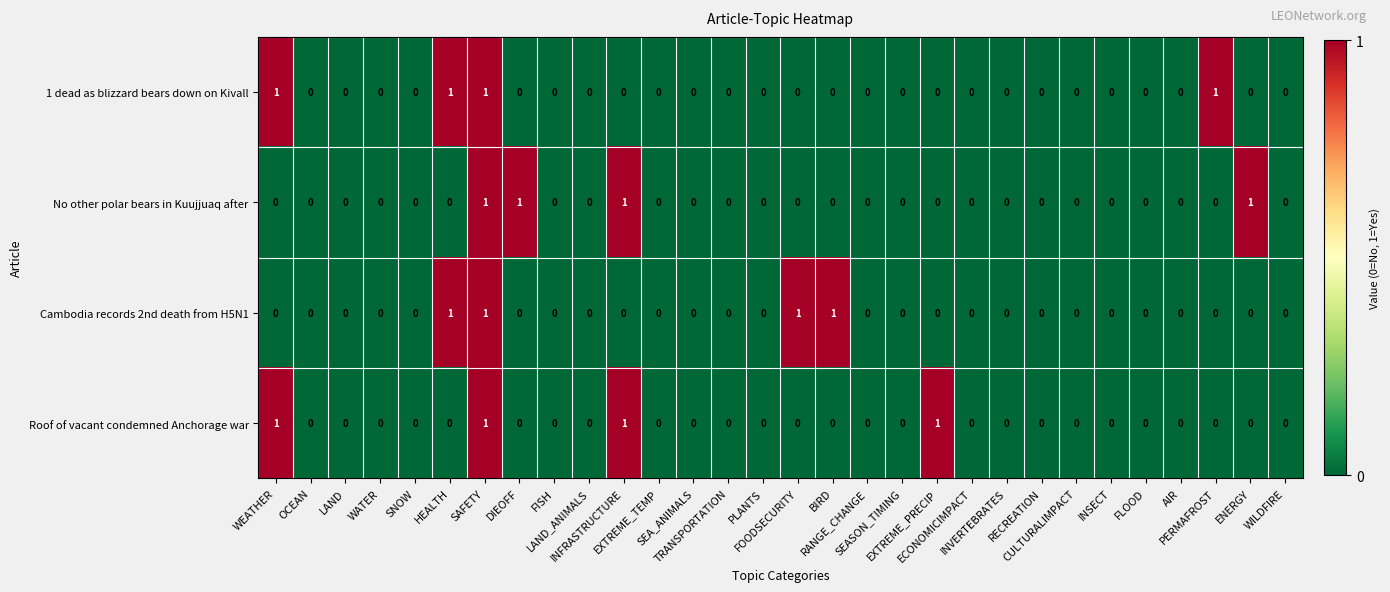

How many Roof of vacant condemned Anchorage war values are between 0 and 1?

30